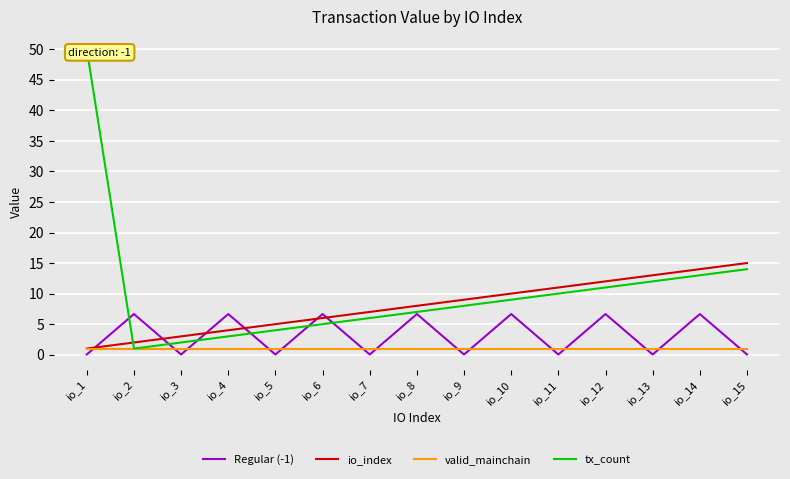

Which series ends up on top after the final intersection of tx_count and Regular (-1)?

tx_count